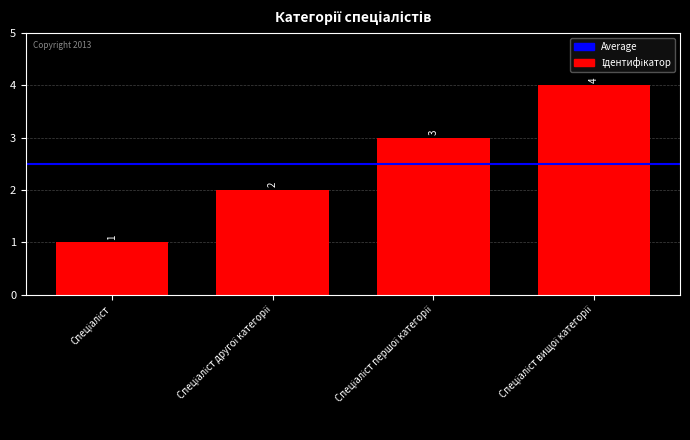

What is the smallest value displayed?

1